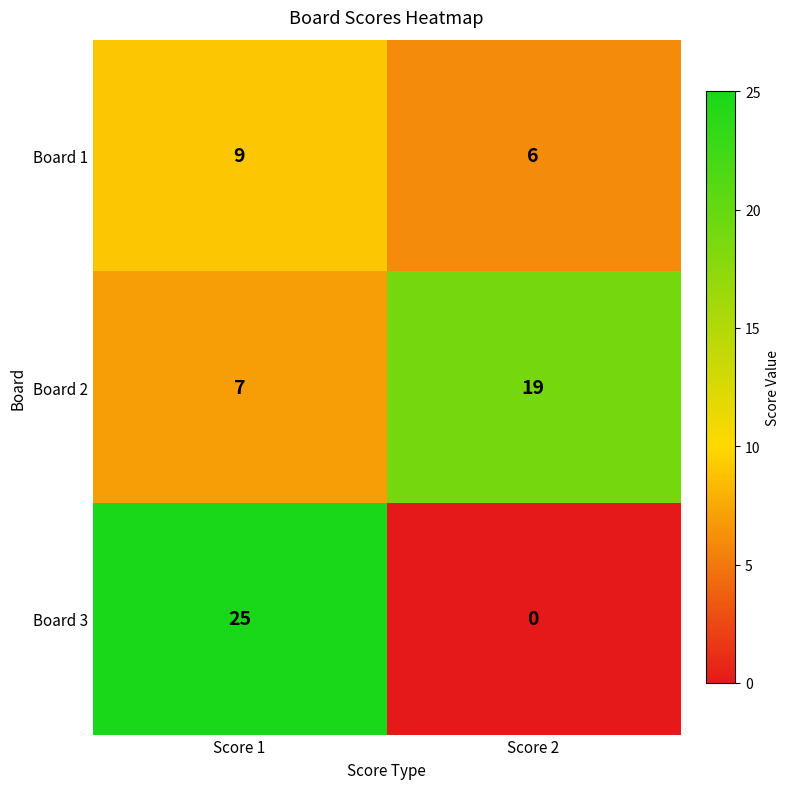

True or false: Board 1 has a value of 9 at Score 1.

True